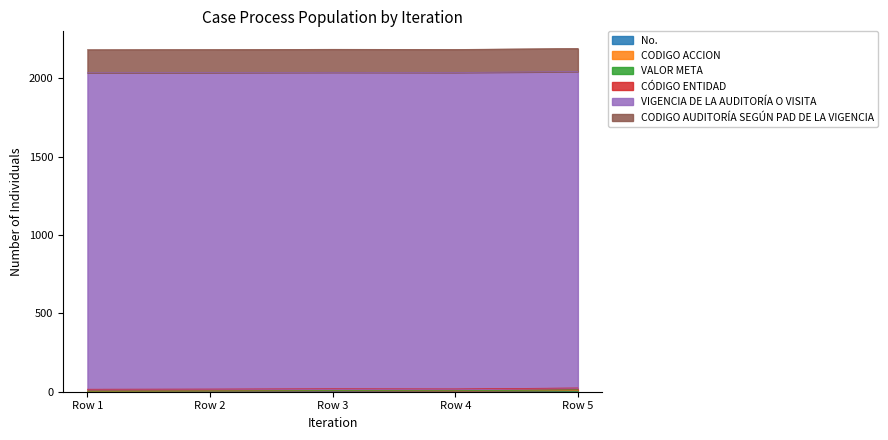

Reading right to left, what are all the values shown in this chart?

No.: 5	4	3	2	1
CODIGO ACCION: 2	1	3	2	1
VALOR META: 5	1	1	1	2
CÓDIGO ENTIDAD: 12	12	12	12	12
VIGENCIA DE LA AUDITORÍA O VISITA: 2020	2020	2020	2020	2020
CODIGO AUDITORÍA SEGÚN PAD DE LA VIGENCIA: 147	147	147	147	147